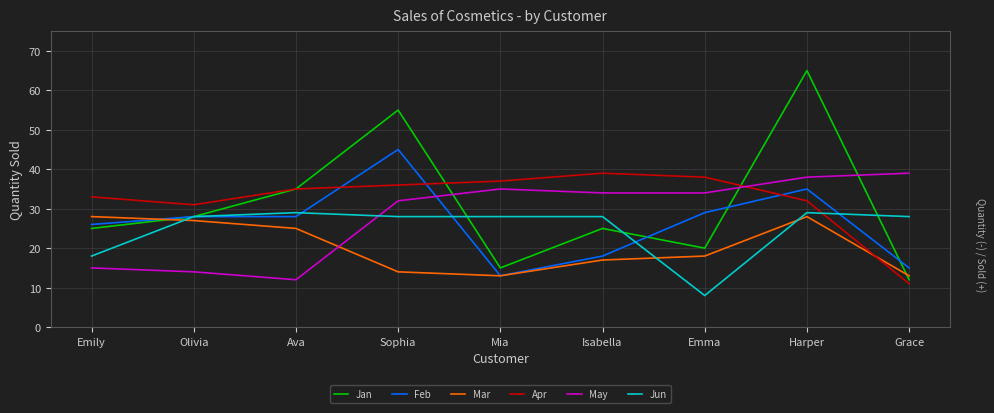

At which category is the sum across all series the highest?

Harper